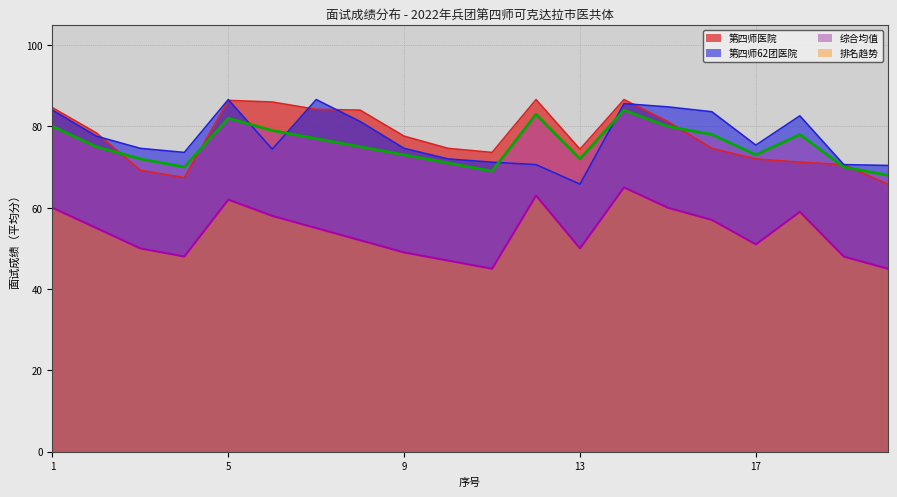

At which label does 第四师62团医院 reach its peak?

5